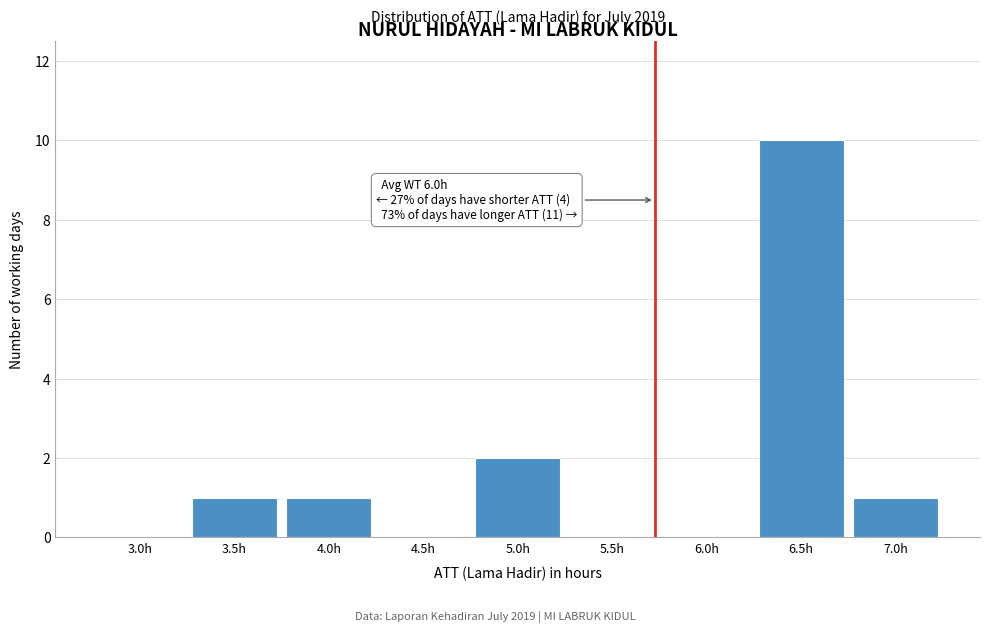

Reading left to right, what are all the values shown in this chart?

3.0h=0	3.5h=1	4.0h=1	4.5h=0	5.0h=2	5.5h=0	6.0h=0	6.5h=10	7.0h=1